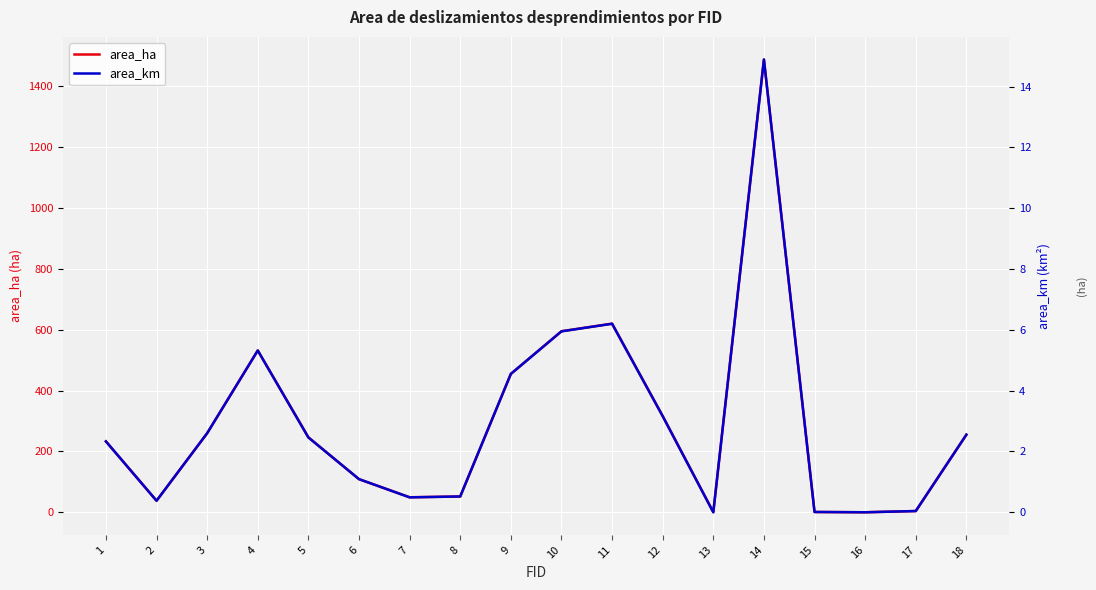

At which category does the chart reach its peak across all series?

14